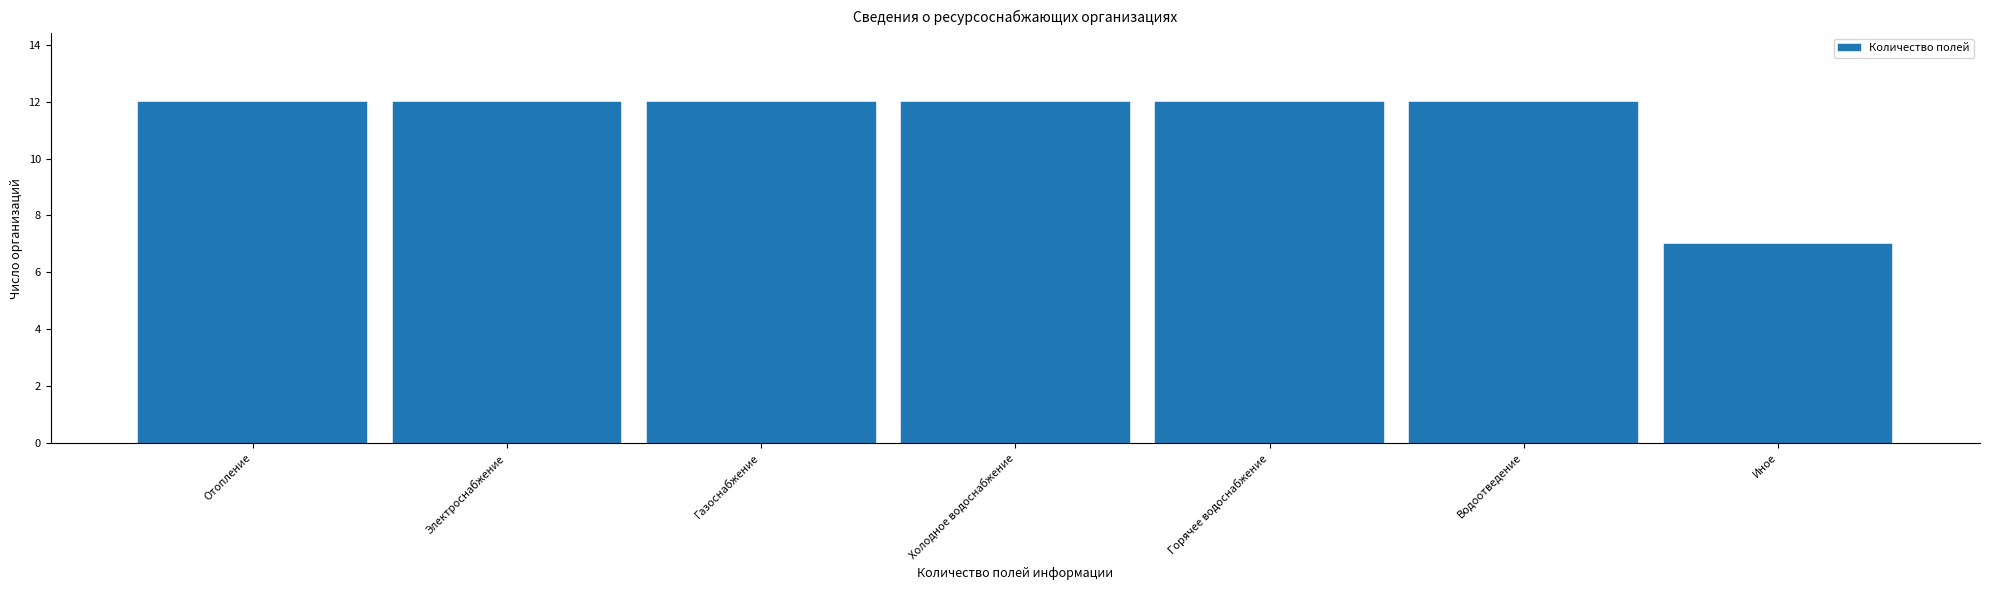

Reading left to right, what are all the values shown in this chart?

Отопление=12	Электроснабжение=12	Газоснабжение=12	Холодное водоснабжение=12	Горячее водоснабжение=12	Водоотведение=12	Иное=7